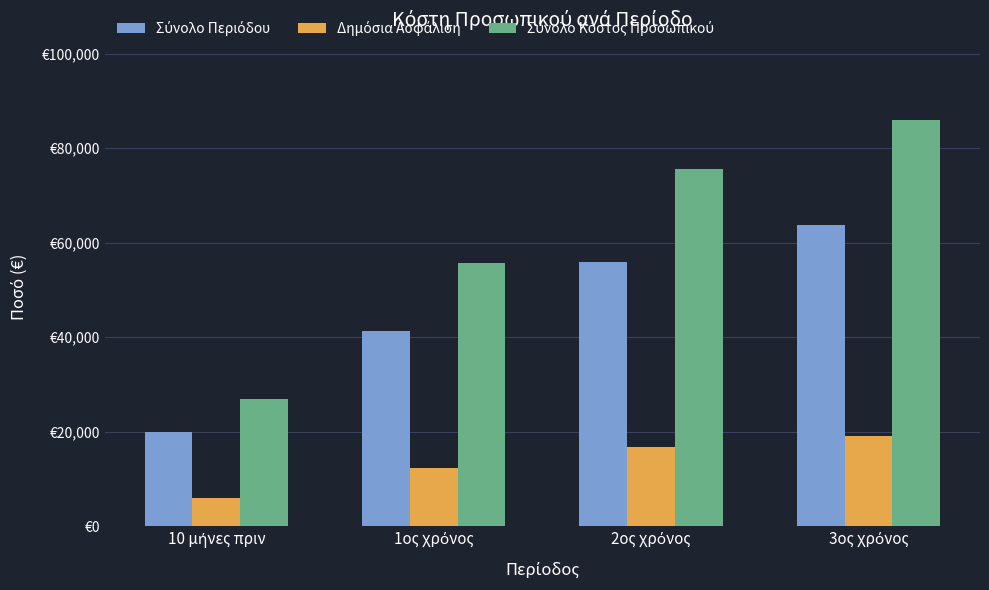

Reading left to right, transcribe all the data shown in this chart.

Σύνολο Περιόδου: 10 μήνες πριν=20000	1ος χρόνος=41300	2ος χρόνος=56000	3ος χρόνος=63700
Δημόσια Ασφάλιση: 10 μήνες πριν=6000	1ος χρόνος=12390	2ος χρόνος=16800	3ος χρόνος=19110
Σύνολο Κόστος Προσωπικού: 10 μήνες πριν=27000	1ος χρόνος=55755	2ος χρόνος=75600	3ος χρόνος=85995